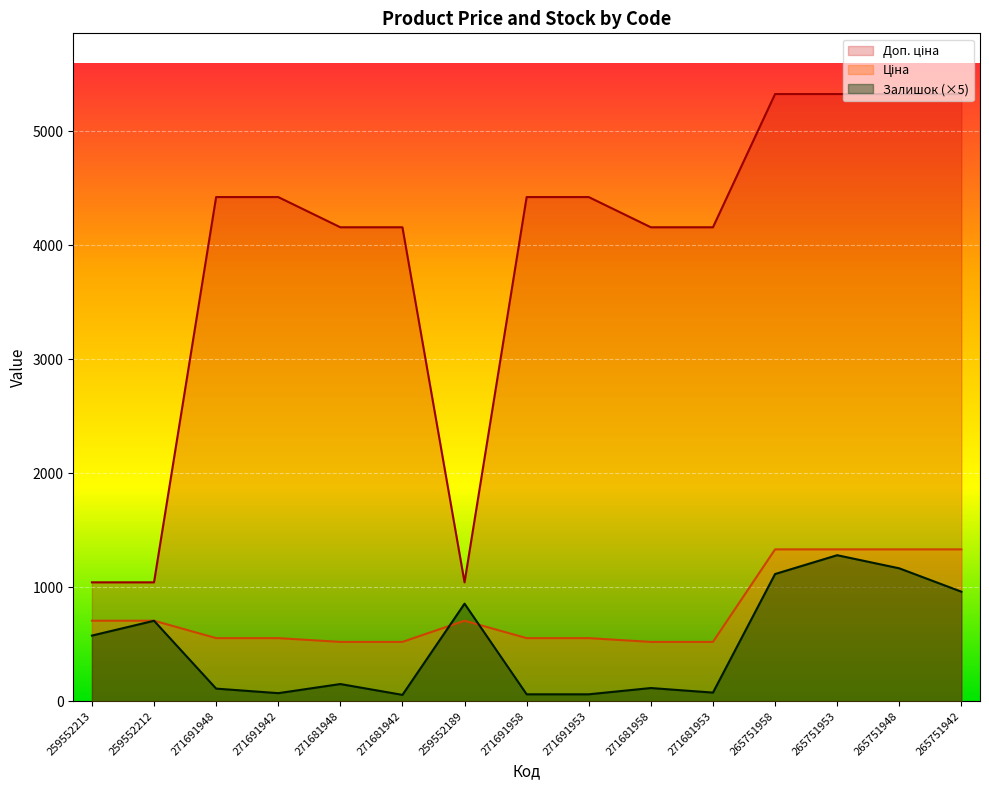

True or false: Залишок and Доп. ціна cross at least once.

False